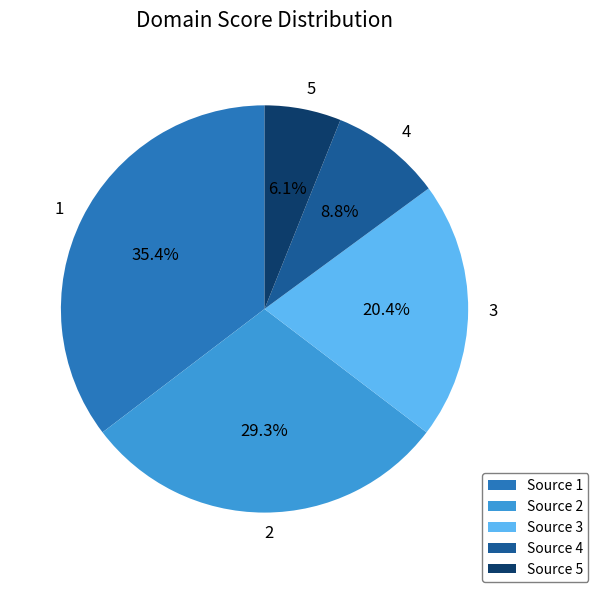

Which category has the biggest portion of the pie?

1